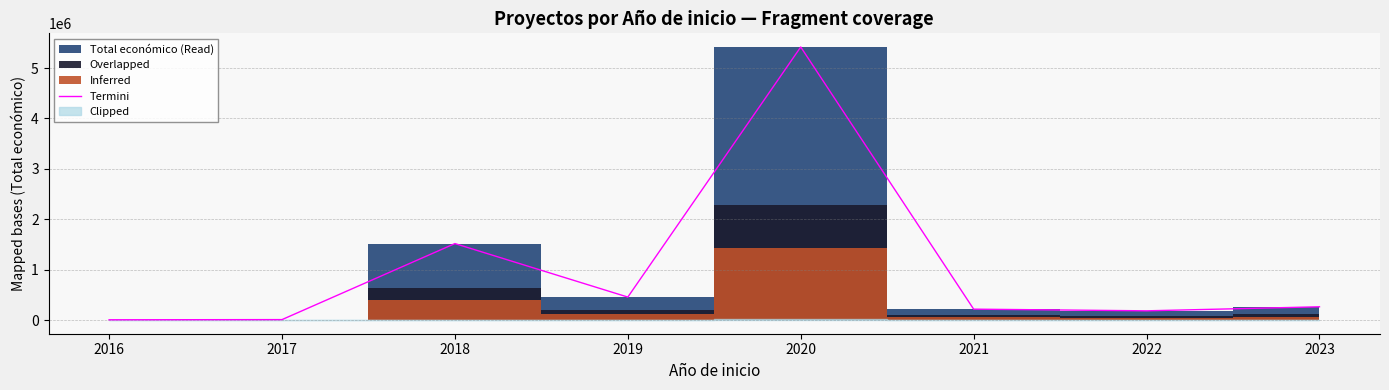

Where is the first local maximum?

2018